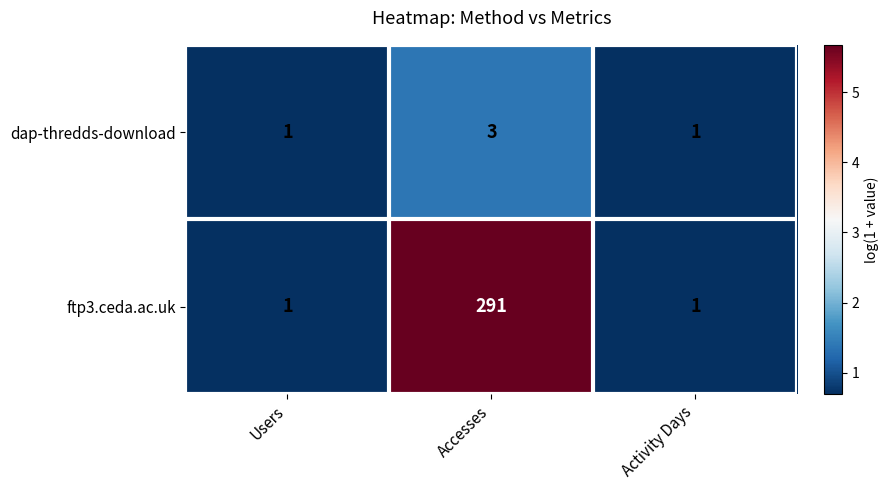

What is the sum of all dap-thredds-download values?

5